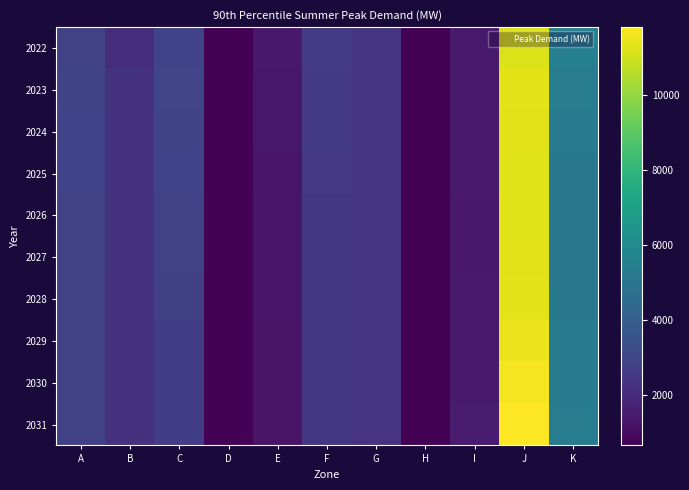

At which category is the sum across all series the highest?

J